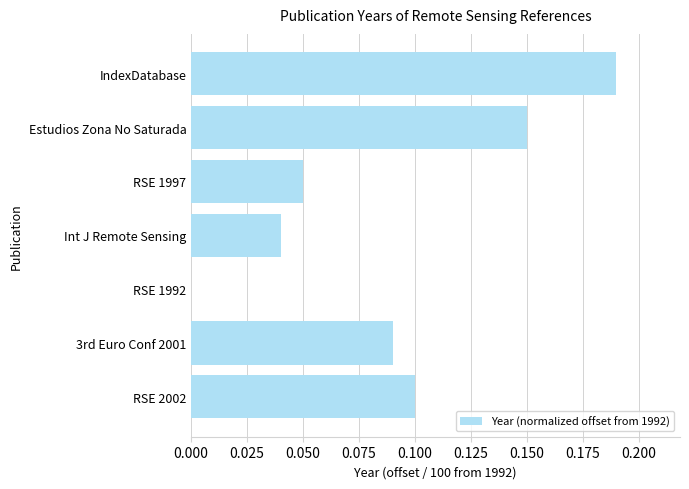

Is it true that the value at 3rd Euro Conf 2001 is 0.1?

True